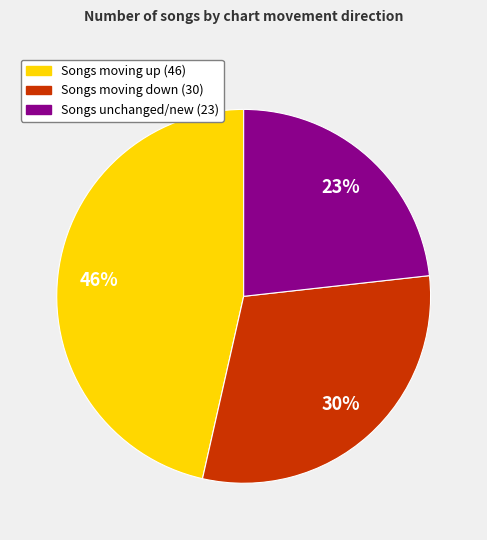

To the nearest percent, what is the average slice percentage?

33%